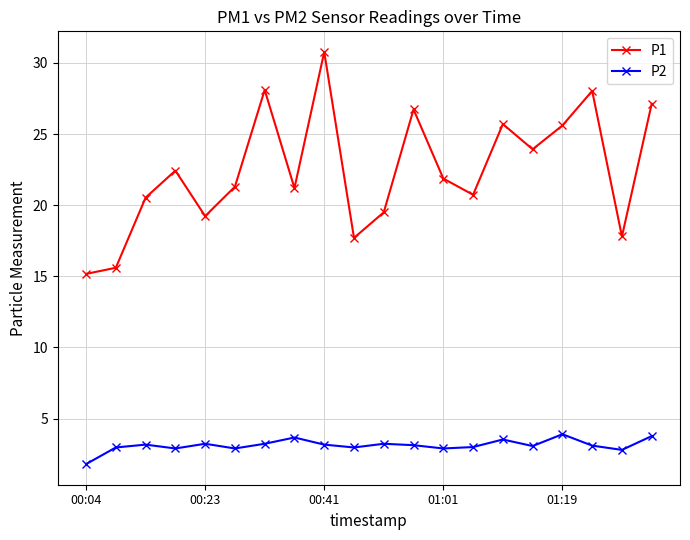

Rank the series by their average value, from lowest to highest.

P2, P1